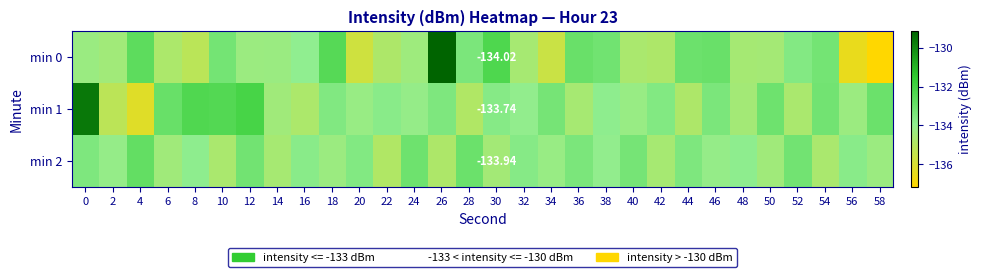

List the series in order of their overall mean, lowest first.

min 0, min 2, min 1